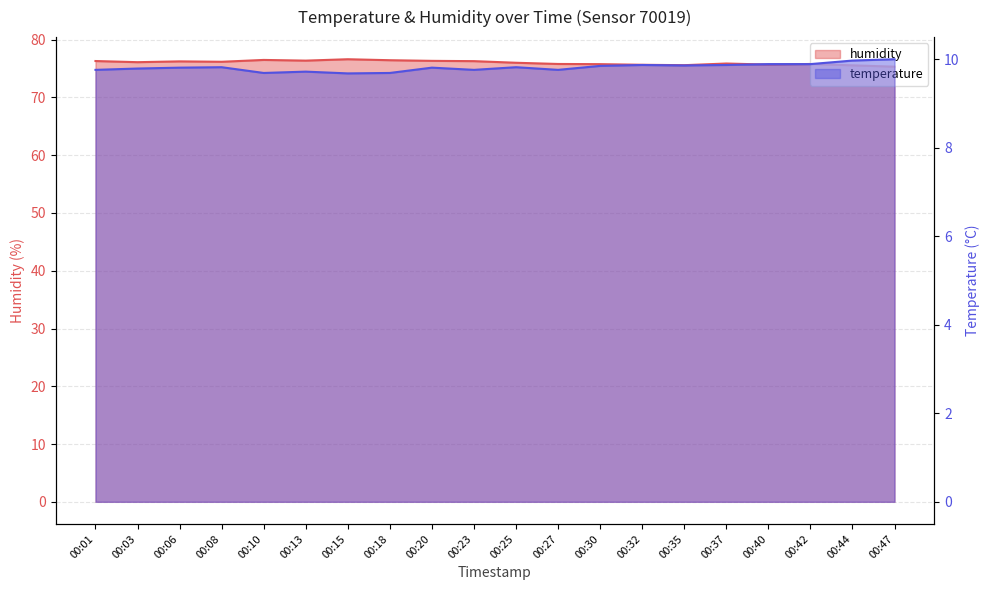

Is the value of temperature at 00:01 greater than the value of humidity at 00:40?

No